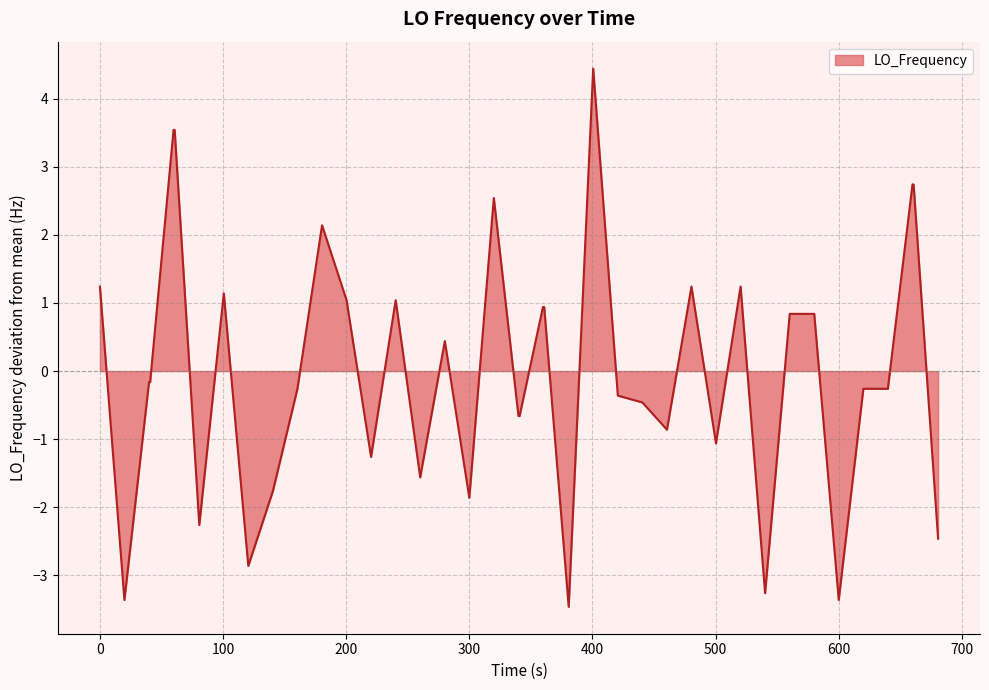

How many lines are shown in the chart?

1